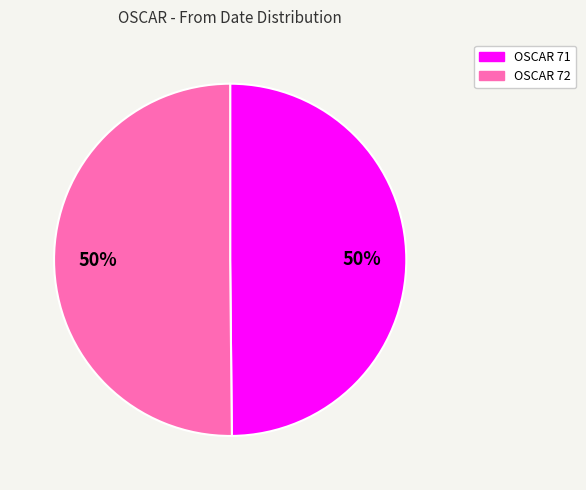

Count the number of slices in the pie.

2